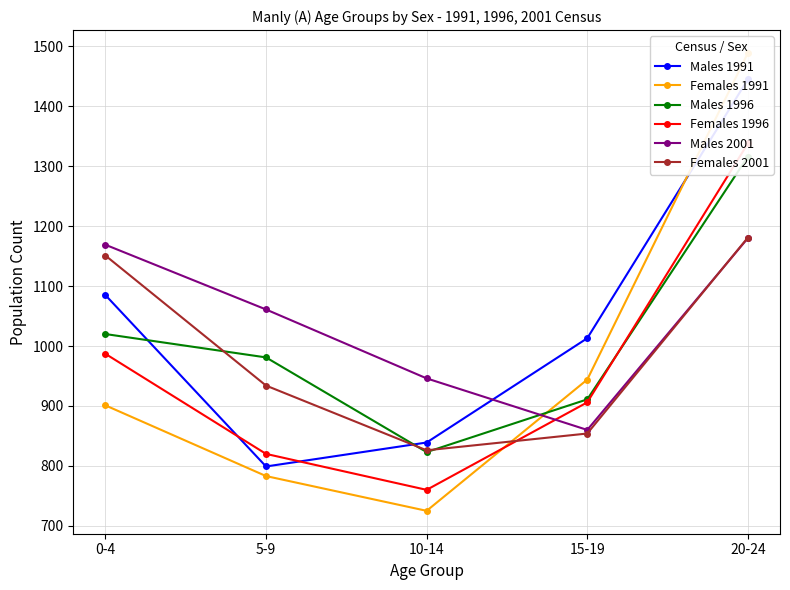

What is the total value across all series at 10-14?

4919